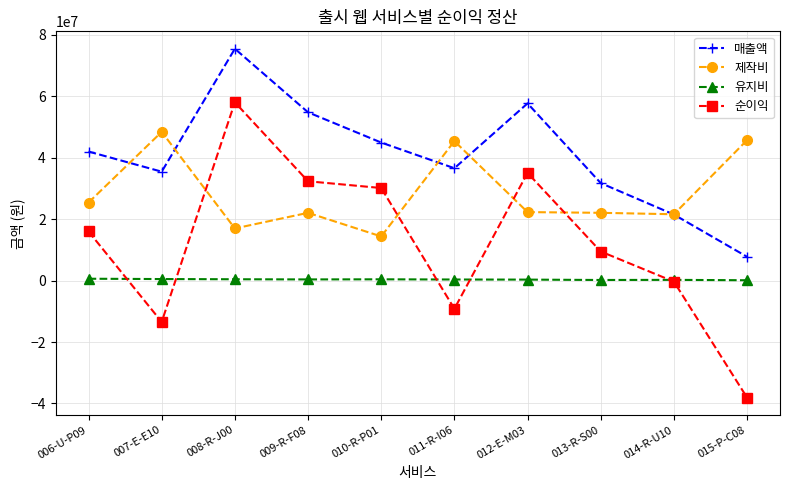

What is the difference between the maximum and second lowest values in the 유지비 series?

407736